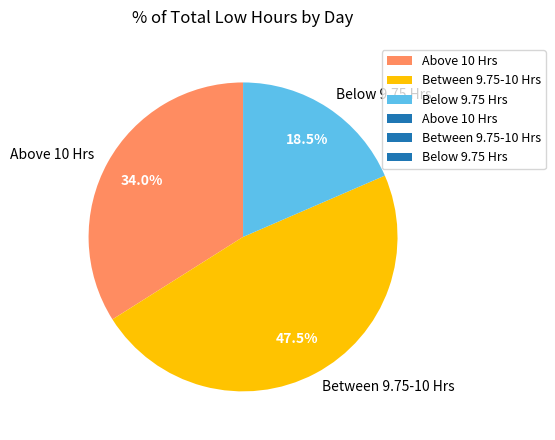

Between Between 9.75-10 Hrs and Below 9.75 Hrs, which is larger?

Between 9.75-10 Hrs